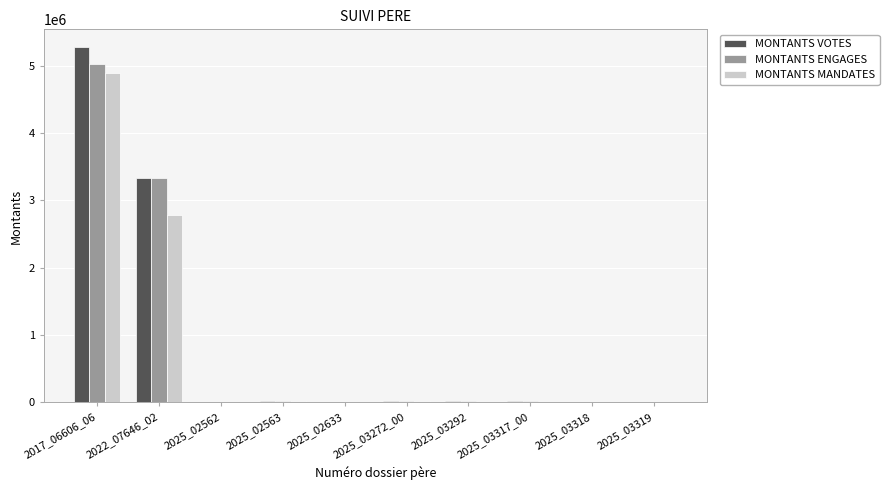

How many groups of bars are there?

10